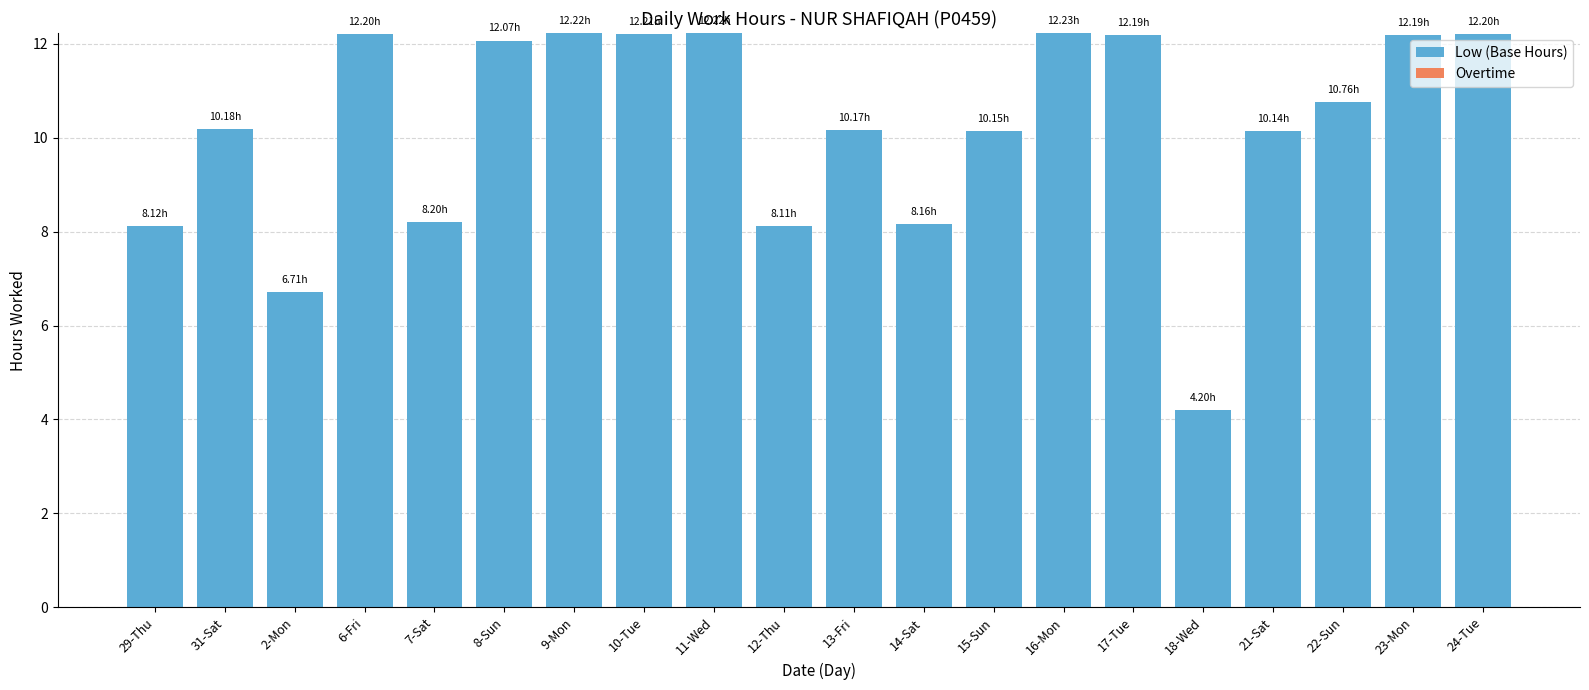

What is the ratio of the value at 22-Sun to the value at 12-Thu?

1.3